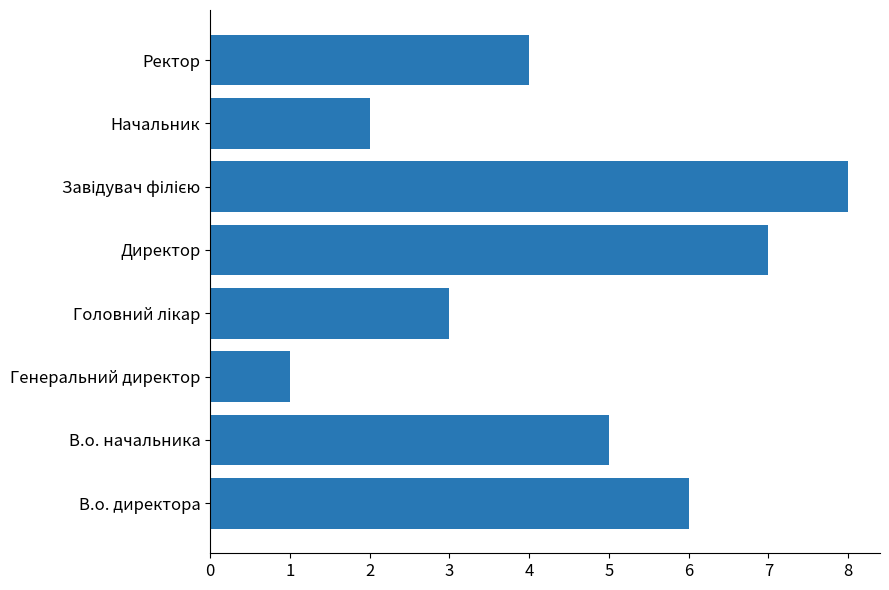

The chart shows a value of 6 at В.о. директора. True or false?

True